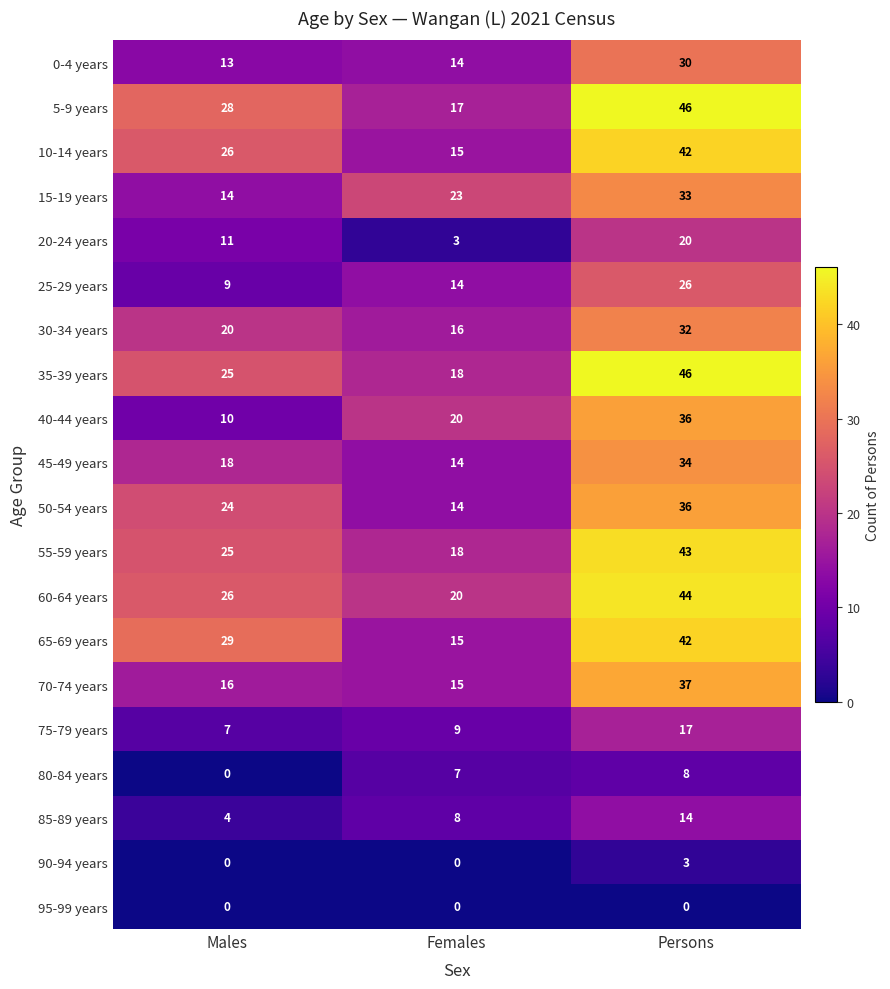

Which series has the widest spread of values?

5-9 years